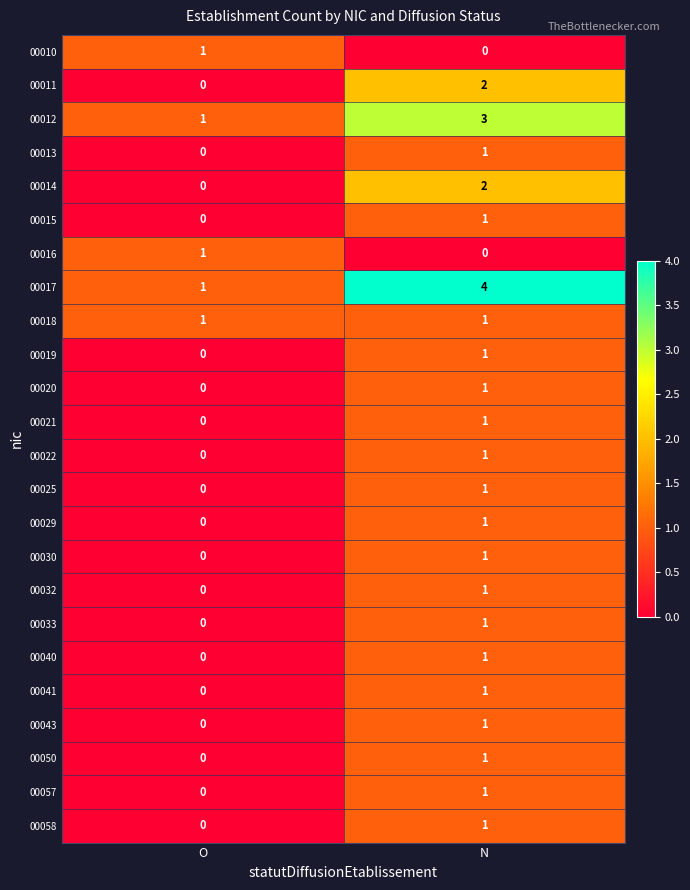

How many distinct data groups are displayed?

24